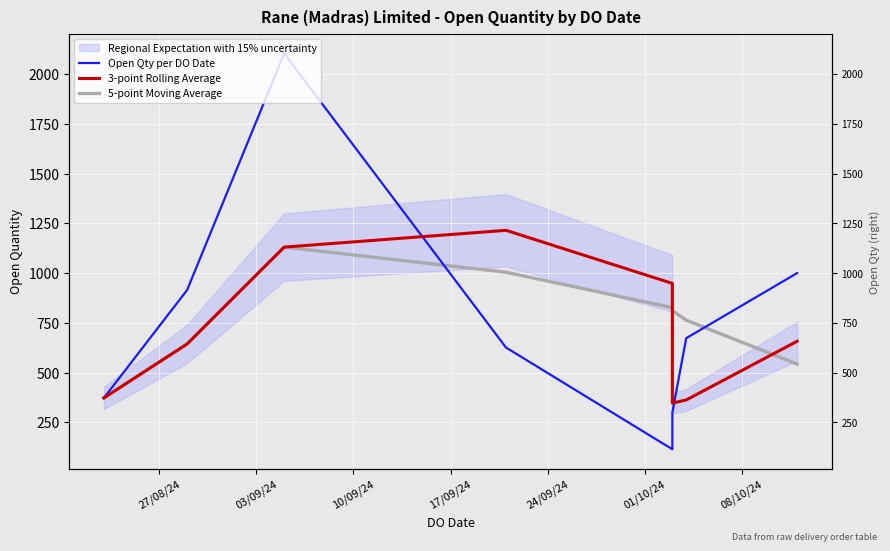

What is the maximum value for 5-point Moving Average?

1130.3